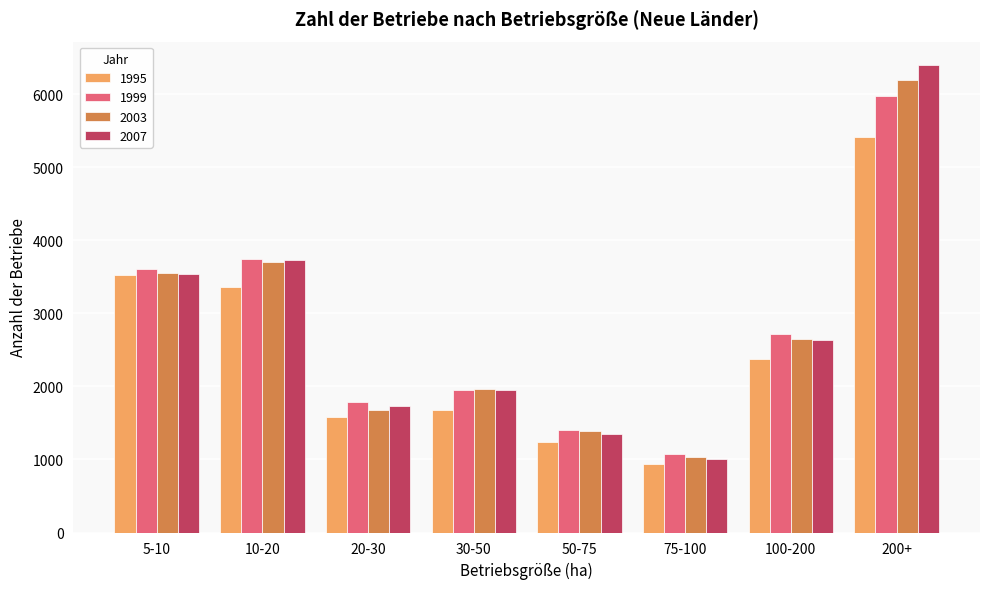

Is the value of 1995 at 200+ greater than the value of 1999 at 30-50?

Yes